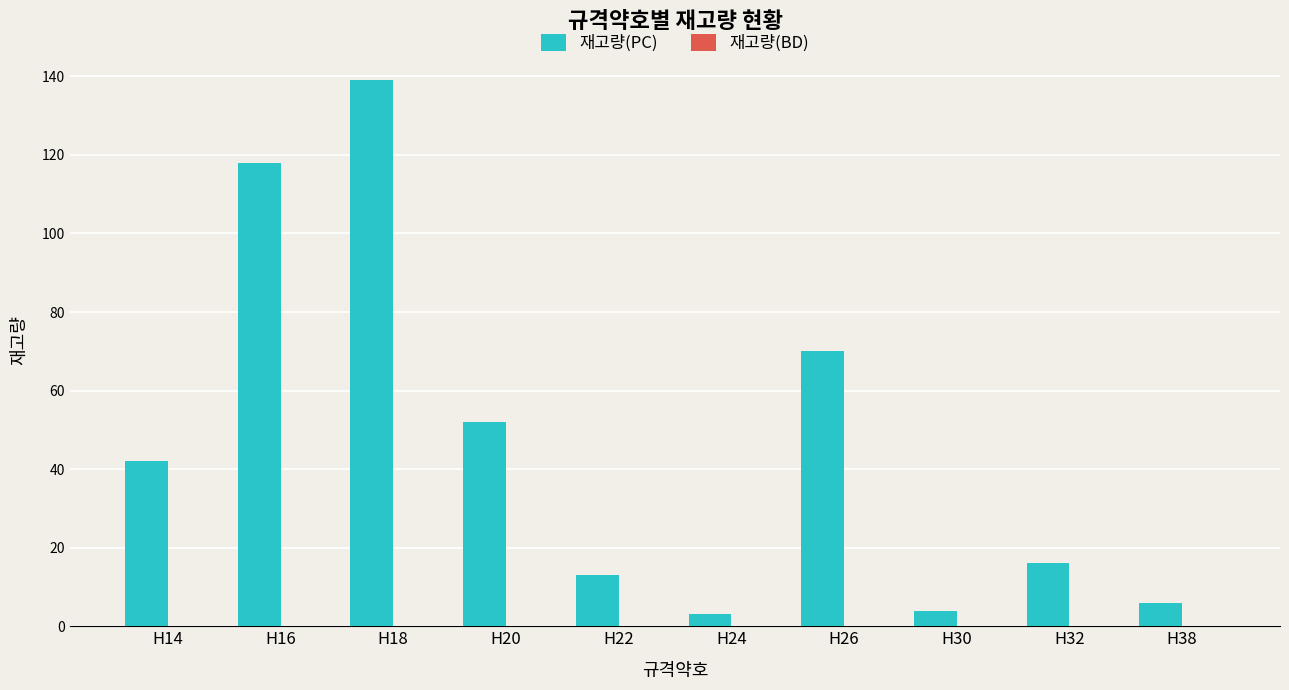

What is the change in value from H20 to H32?

-36